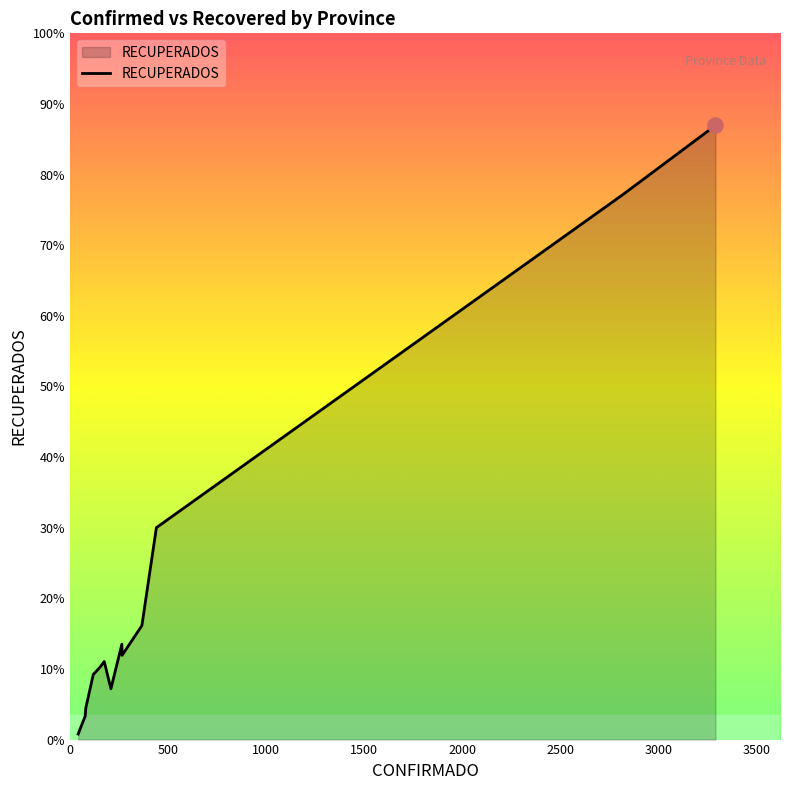

Is this an area chart (filled region under the line)?

Yes